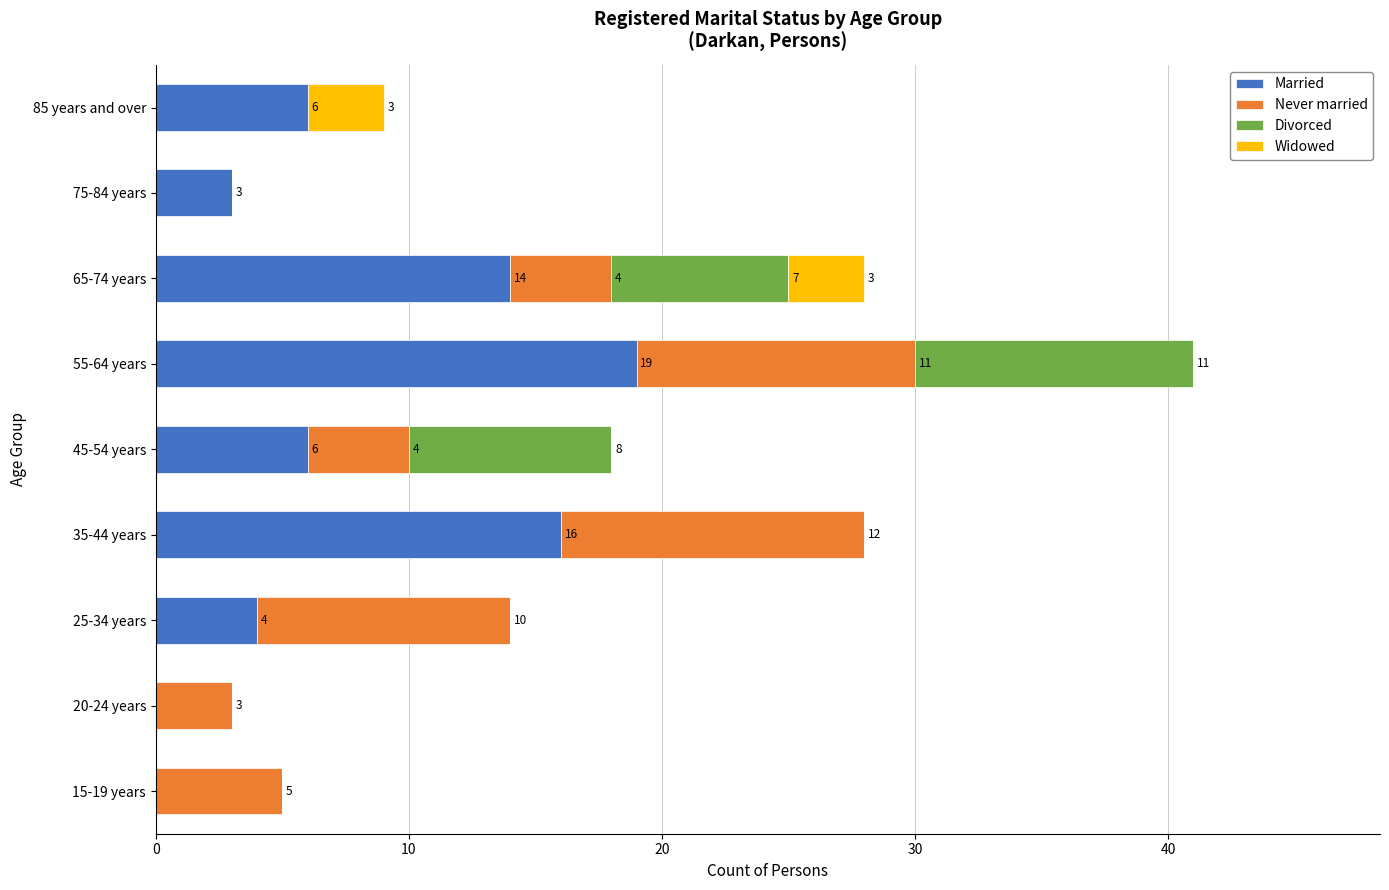

The value of Married at 25-34 years is 4. True or false?

True